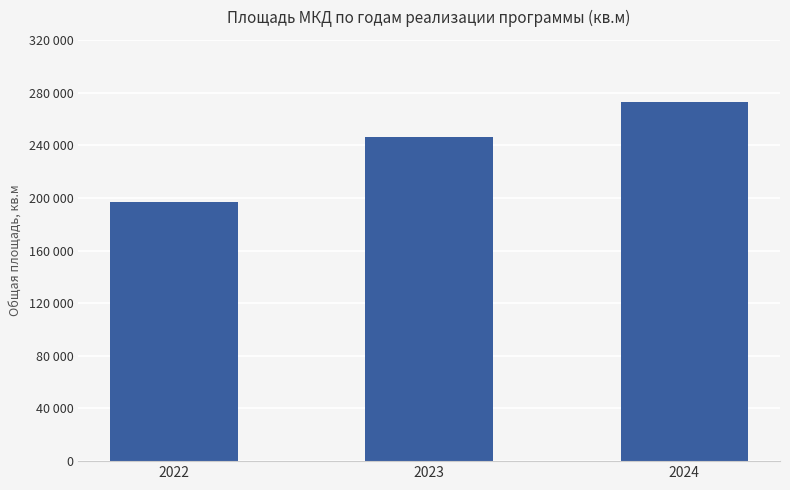

What is the maximum value shown in the chart?

272634.9